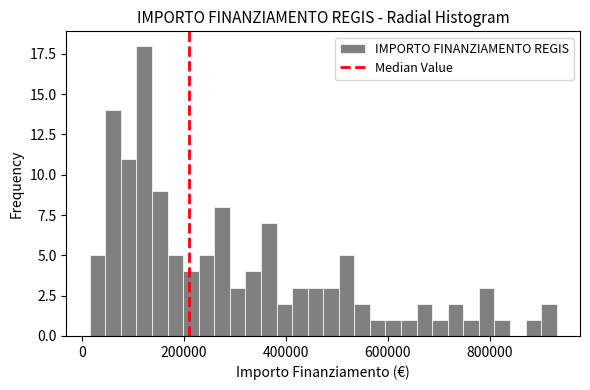

Read against the x-axis, roughly where is the centre of the tallest bar?

120000